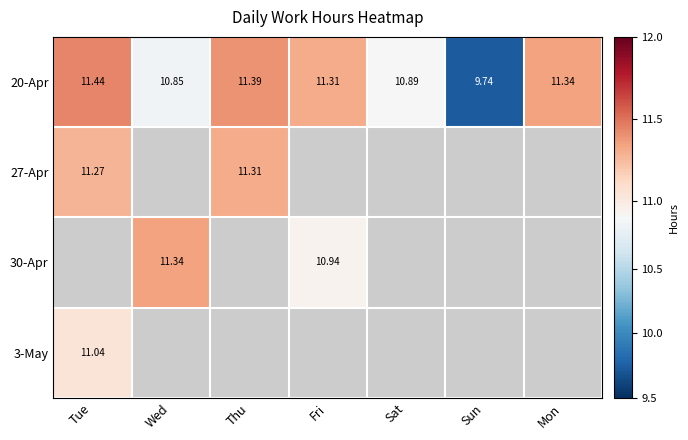

What is the difference between the highest and lowest values at Fri?

0.4